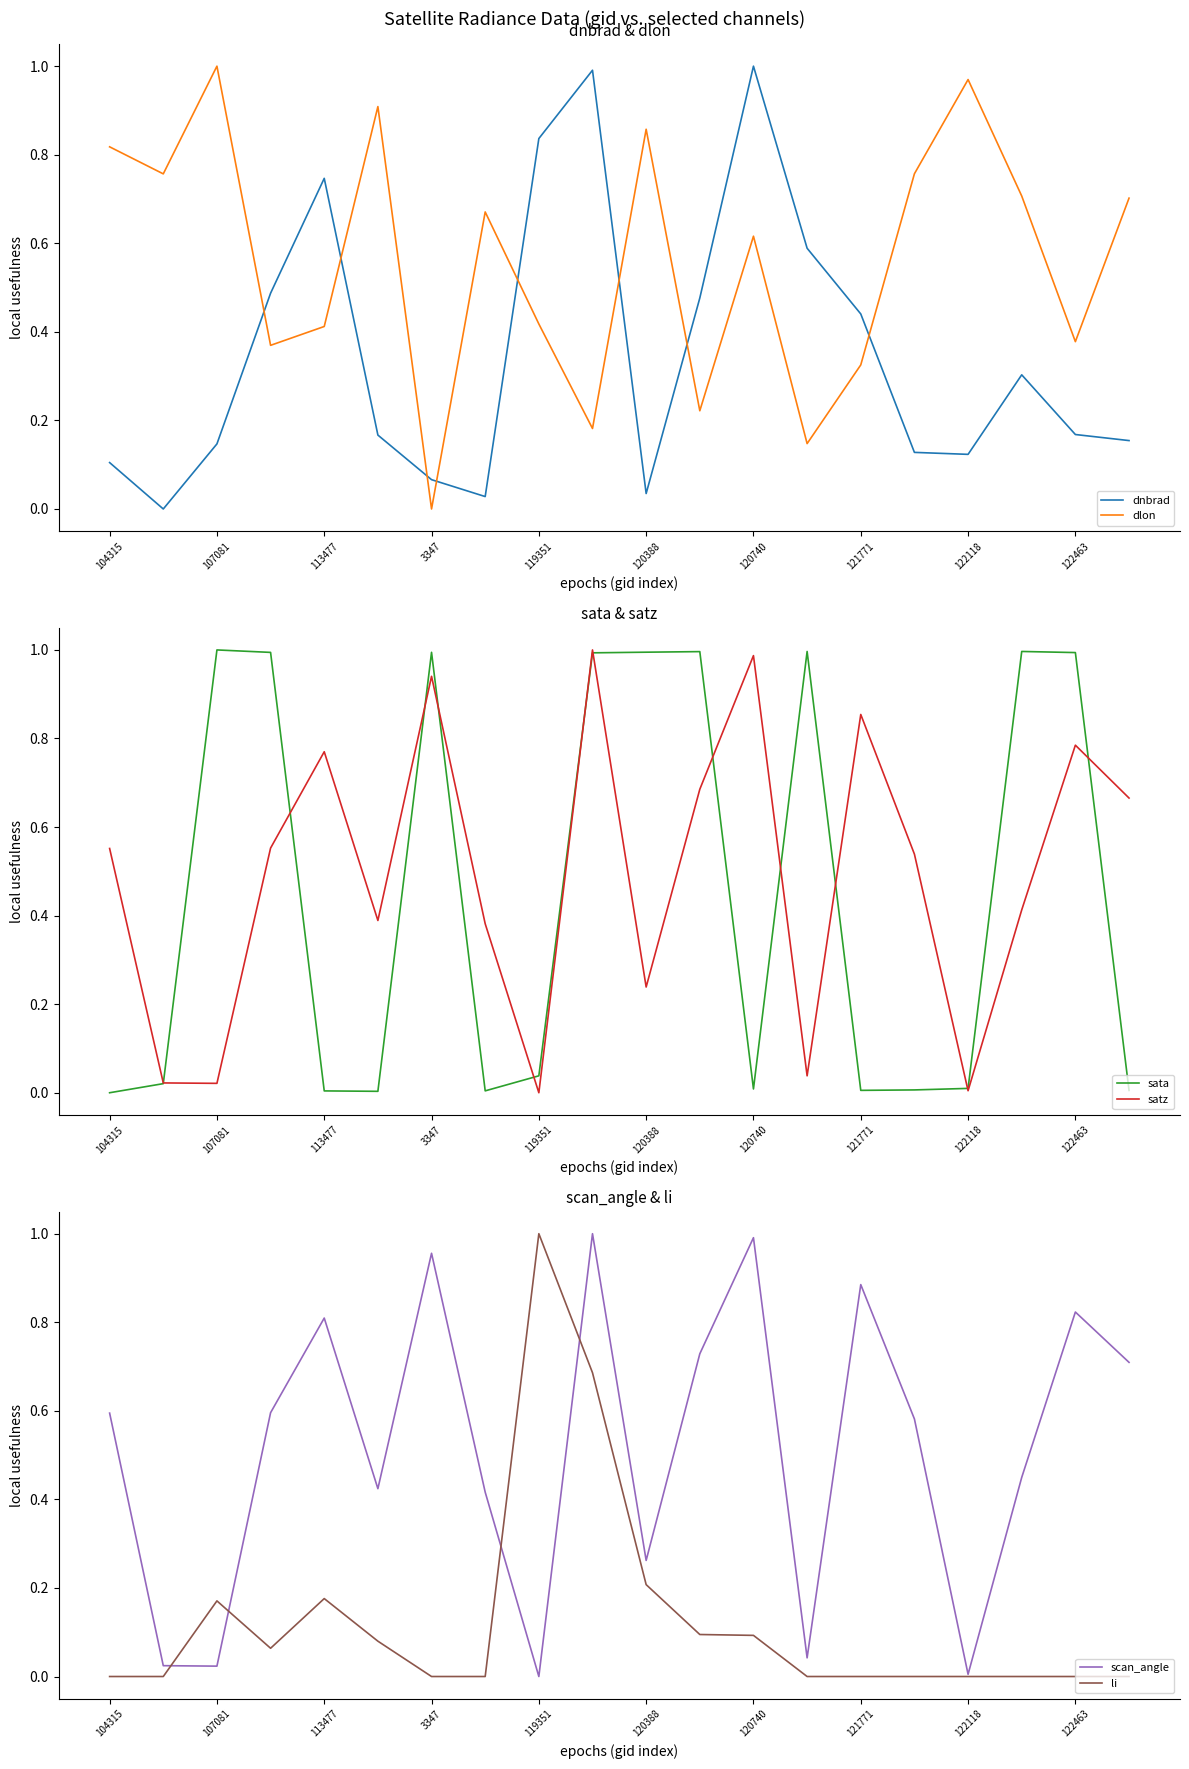

How many values in satz are above zero?

19